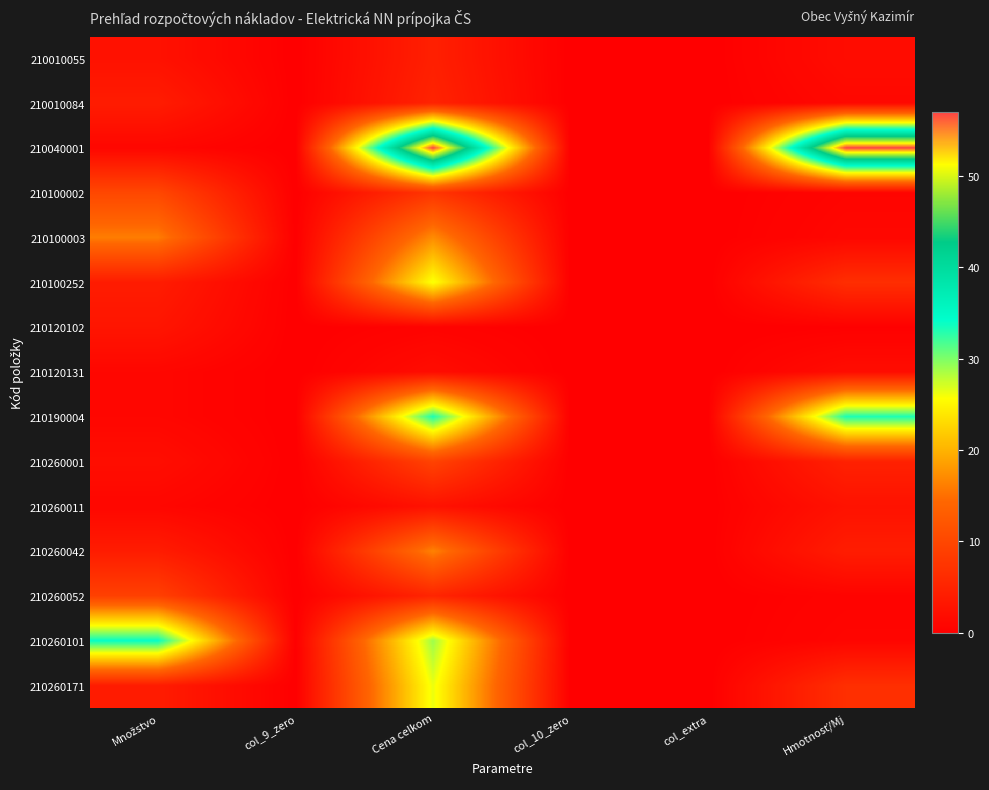

What is the spread (max minus min) of values at Hmotnosť/Mj?

56.8